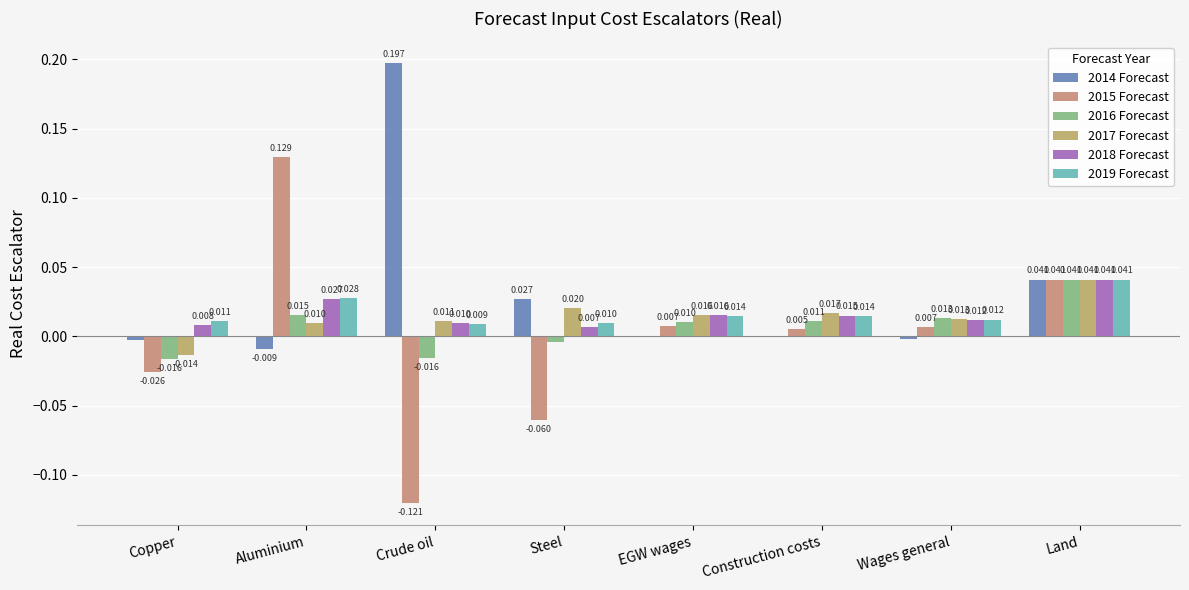

Is the value of 2016 Forecast at Aluminium greater than the value of 2017 Forecast at Aluminium?

Yes